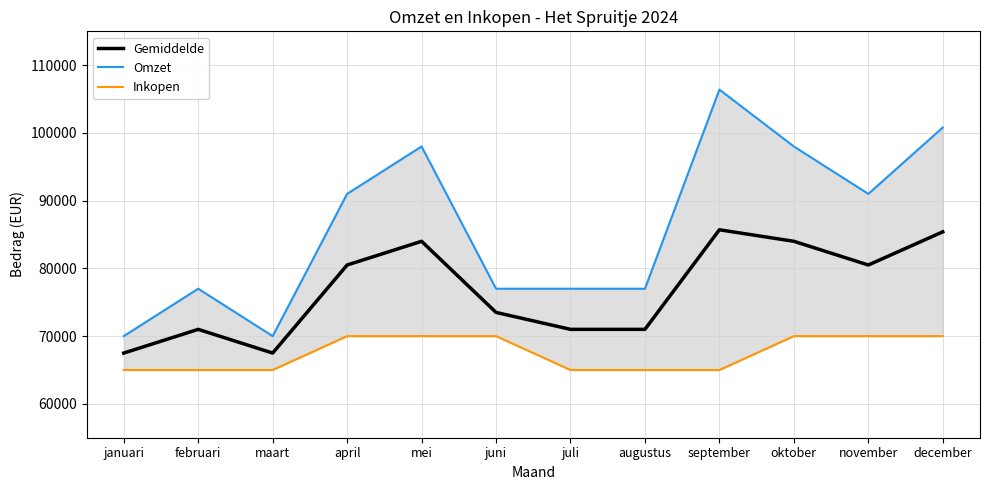

What is the label of the 8th point from the left?

augustus